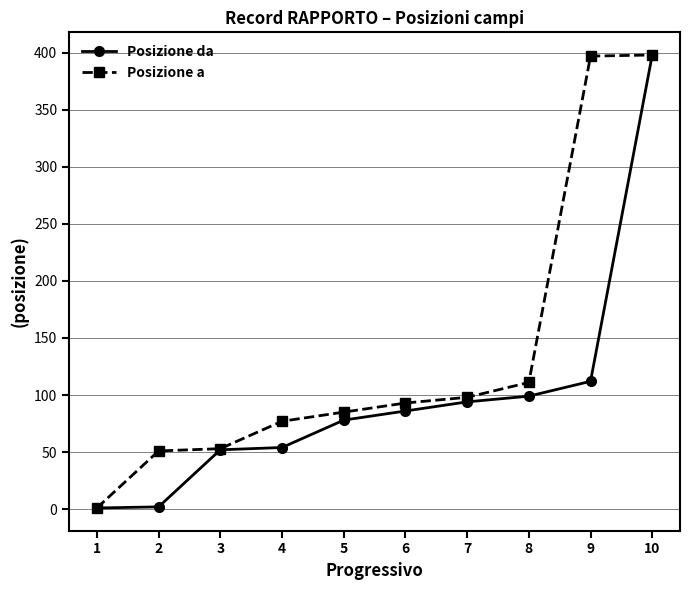

At how many categories does at least one series exceed 271?

2